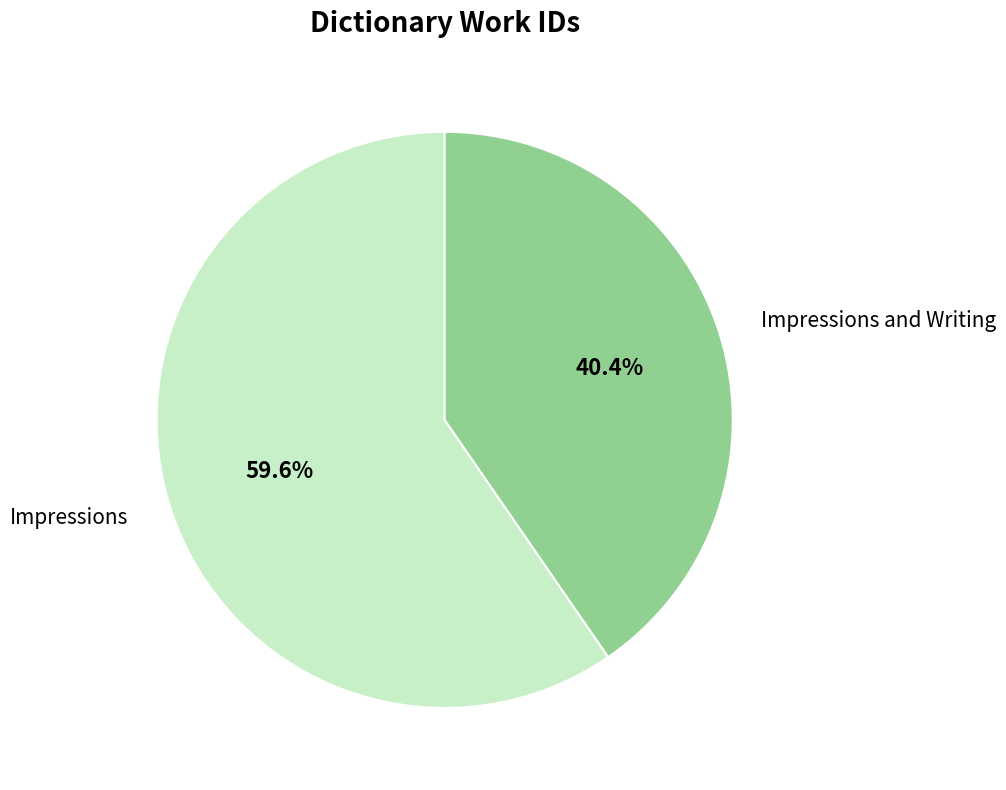

Which slice is the smallest?

Impressions and Writing